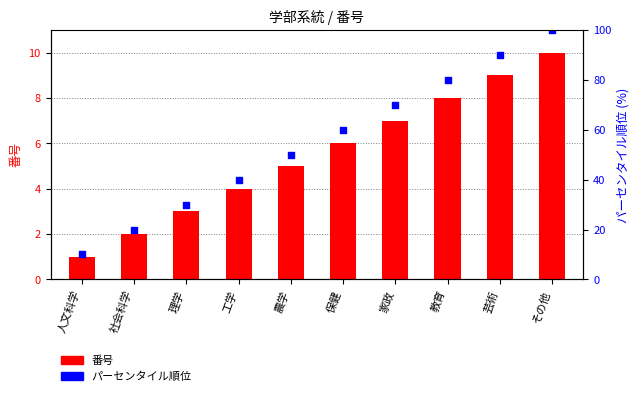

Which series contains the lowest Y value?

番号 (count)